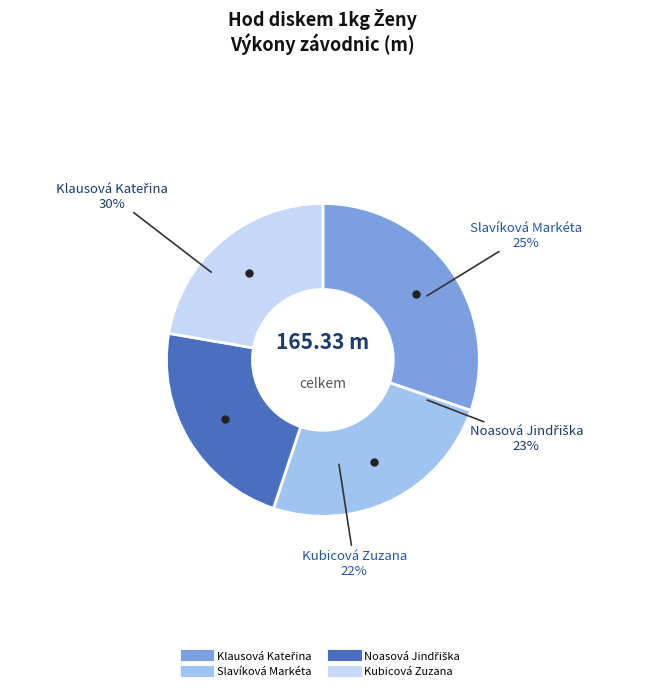

To the nearest percent, what is the average slice percentage?

25%